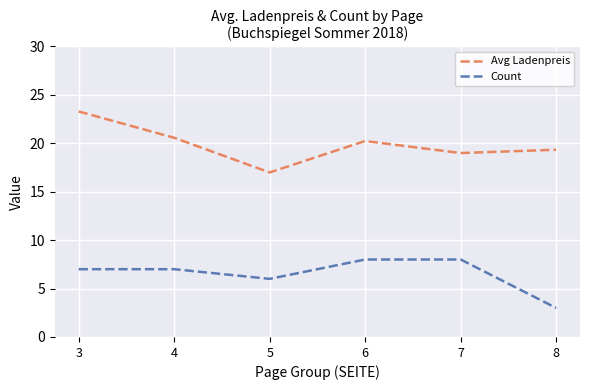

True or false: Avg Ladenpreis and Count intersect in this chart.

False